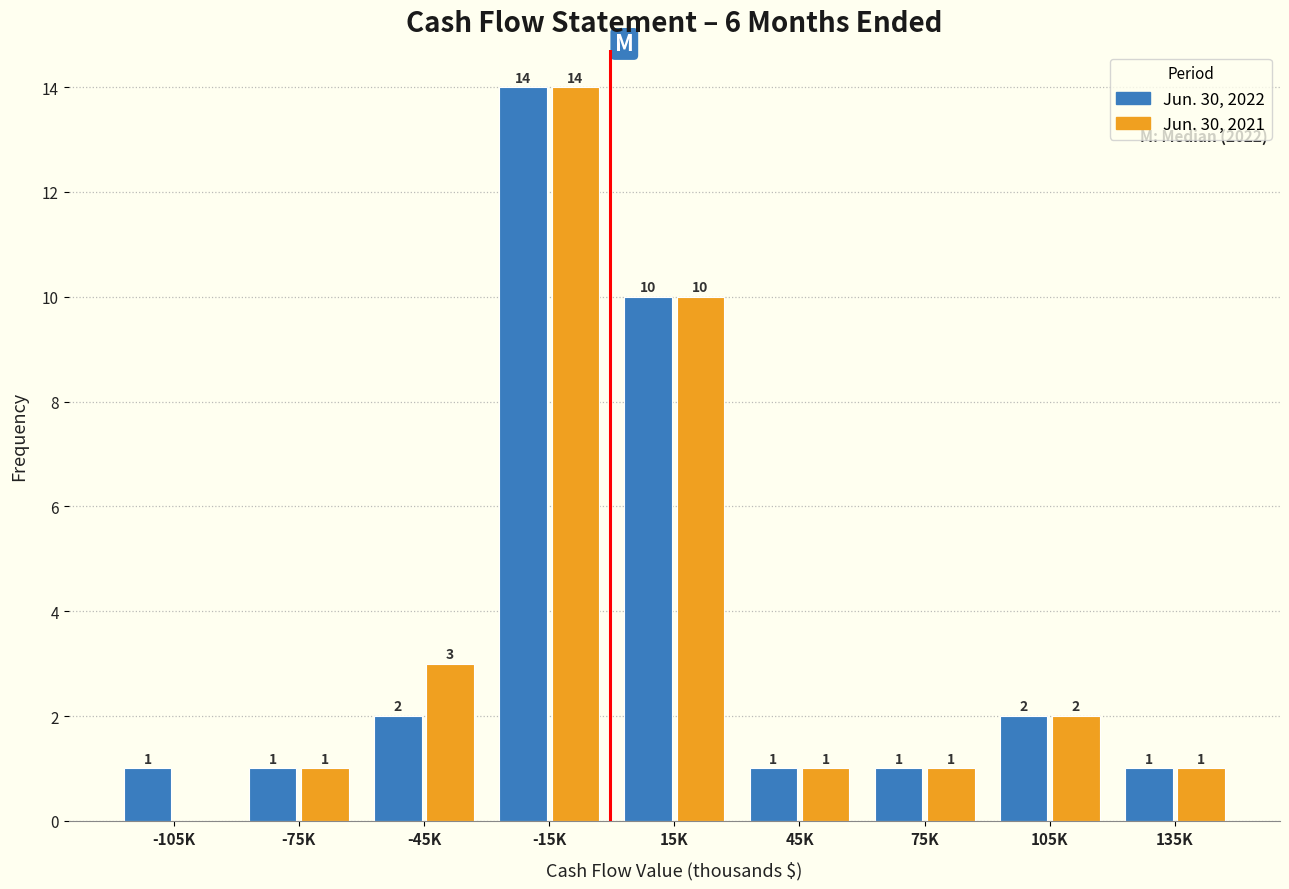

Reading right to left, transcribe all the data shown in this chart.

Jun. 30, 2022: 135K=1	105K=2	75K=1	45K=1	15K=10	-15K=14	-45K=2	-75K=1	-105K=1
Jun. 30, 2021: 135K=1	105K=2	75K=1	45K=1	15K=10	-15K=14	-45K=3	-75K=1	-105K=0